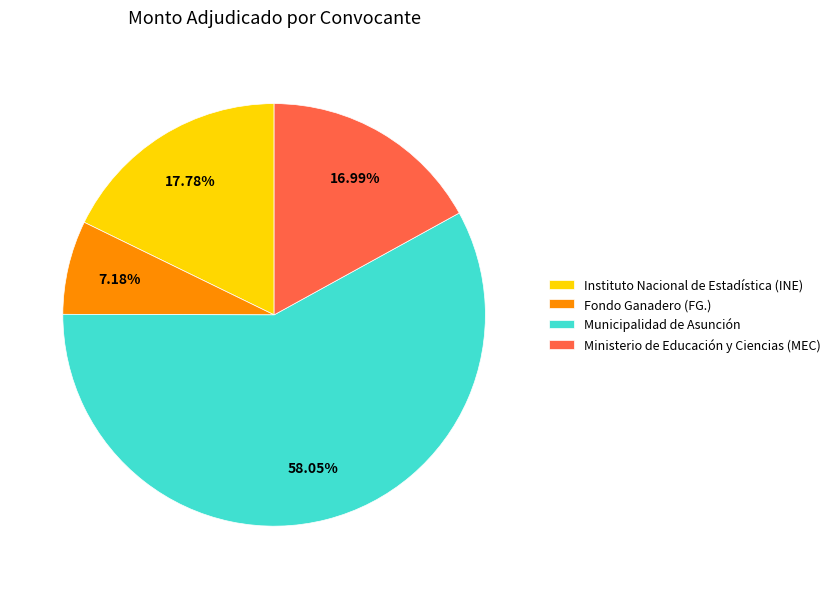

Between Ministerio de Educación y Ciencias (MEC) and Instituto Nacional de Estadística (INE), which is larger?

Instituto Nacional de Estadística (INE)